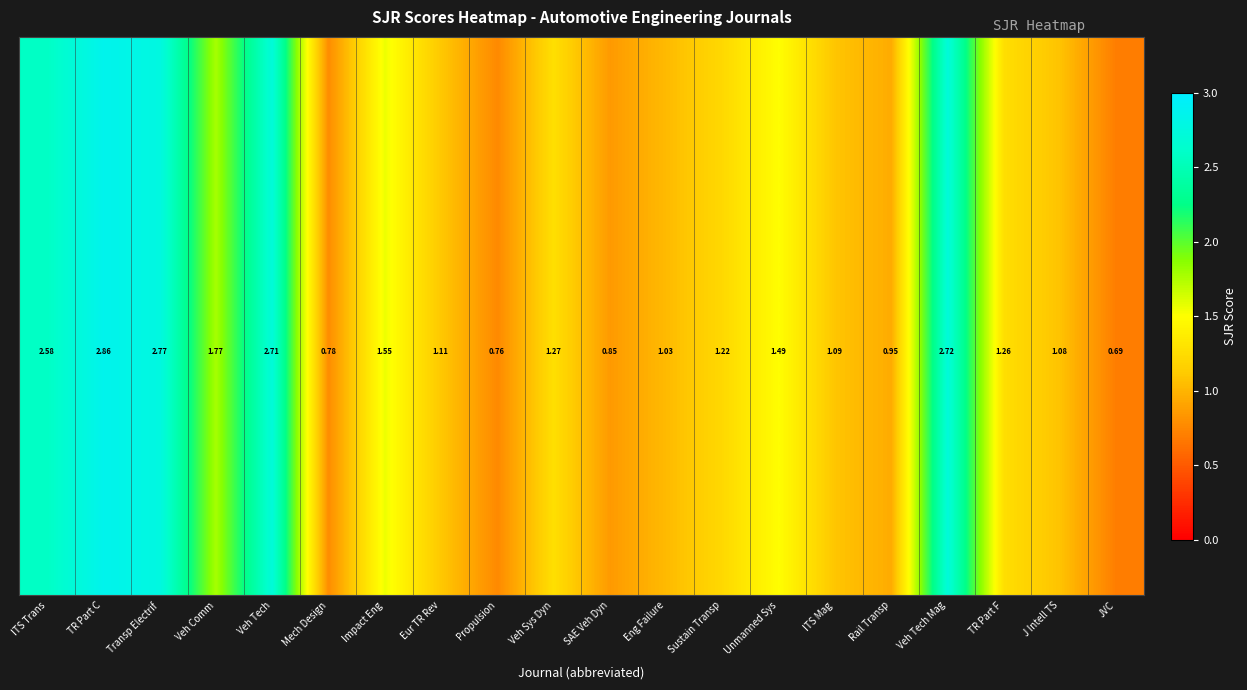

At how many categories does at least one series exceed 0?

20